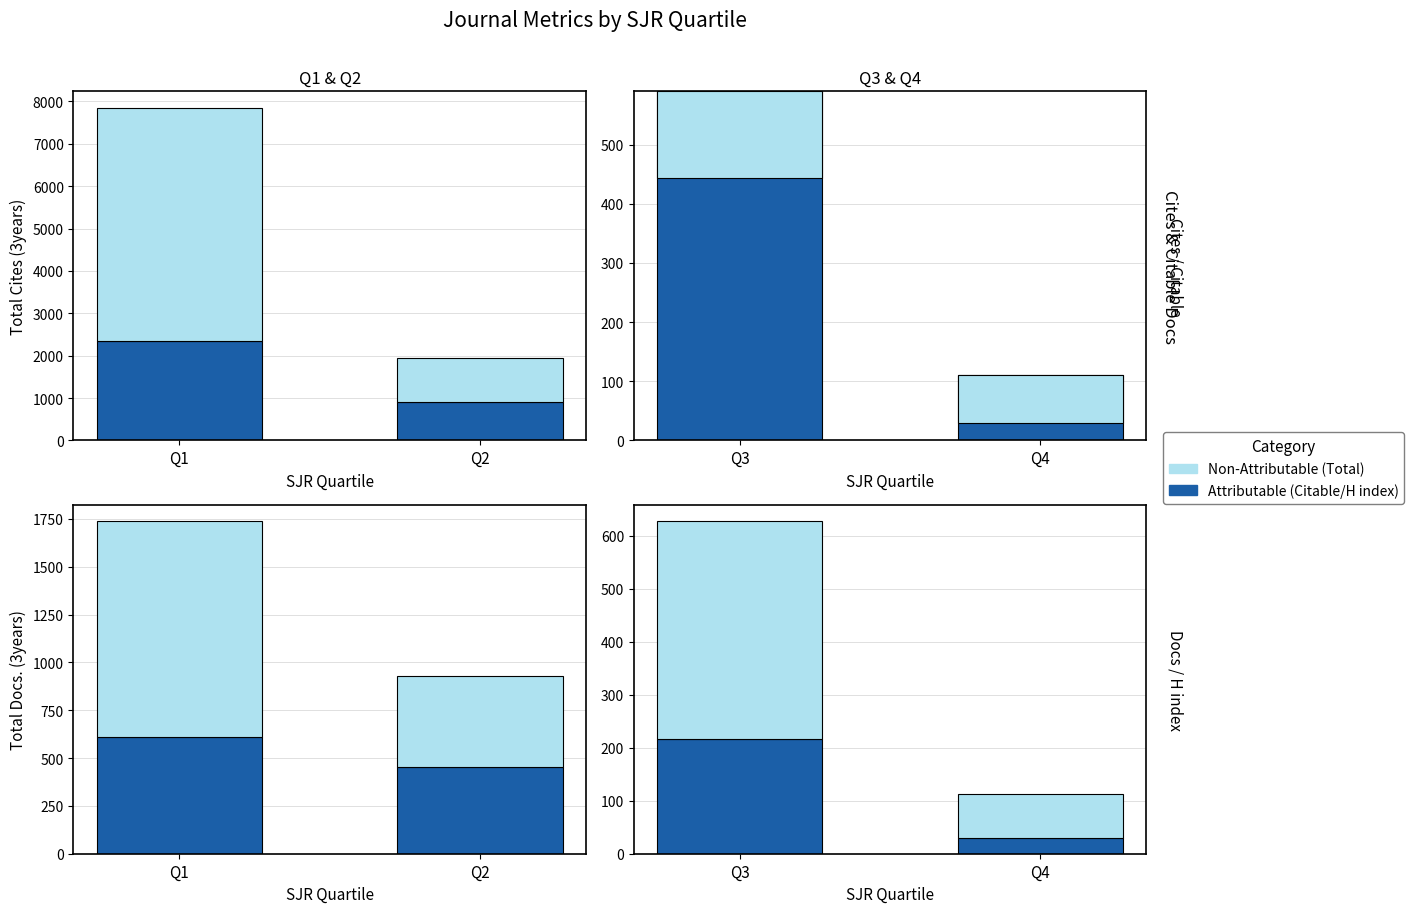

Which series has the largest range (max minus min)?

Non-Attributable